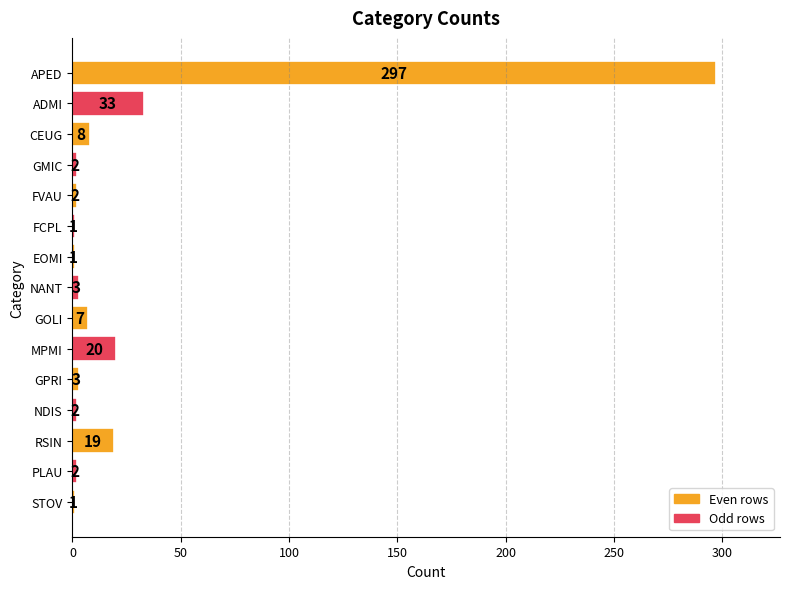

The chart shows a value of 8 at RSIN. True or false?

False